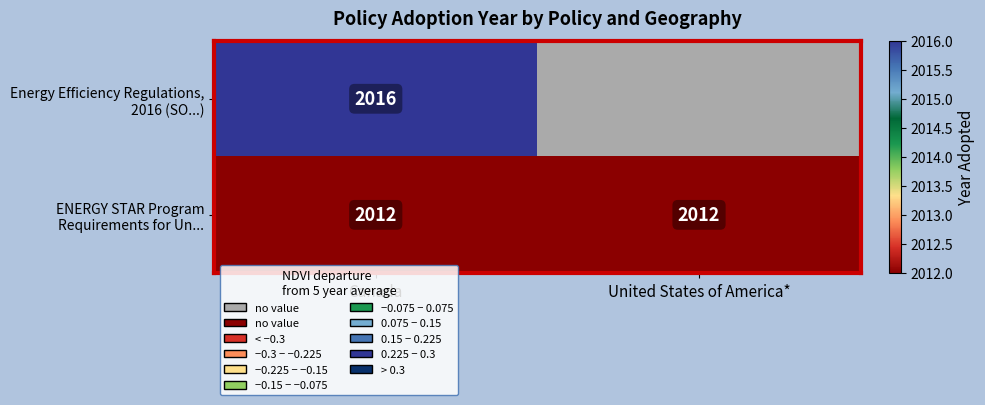

What is the sum of all ENERGY STAR Program Requirements for Un... values?

4024.0